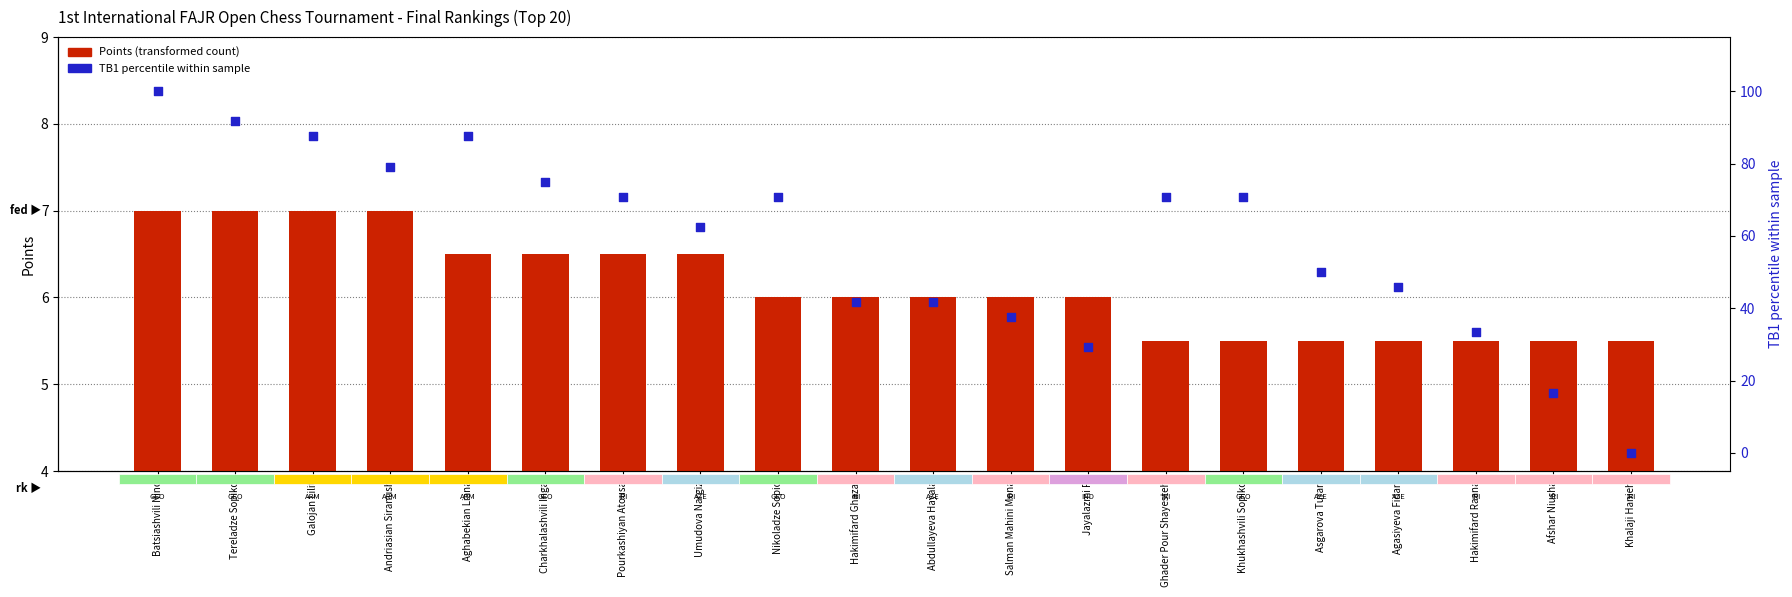

Which series reaches the minimum Y coordinate?

TB1 (percentile)